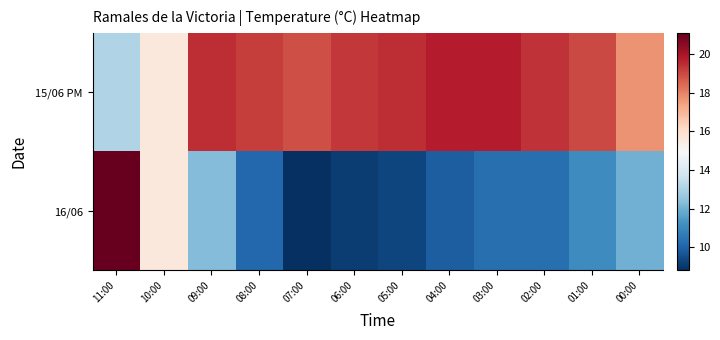

Rank the series by their maximum value, from lowest to highest.

15/06 PM, 16/06